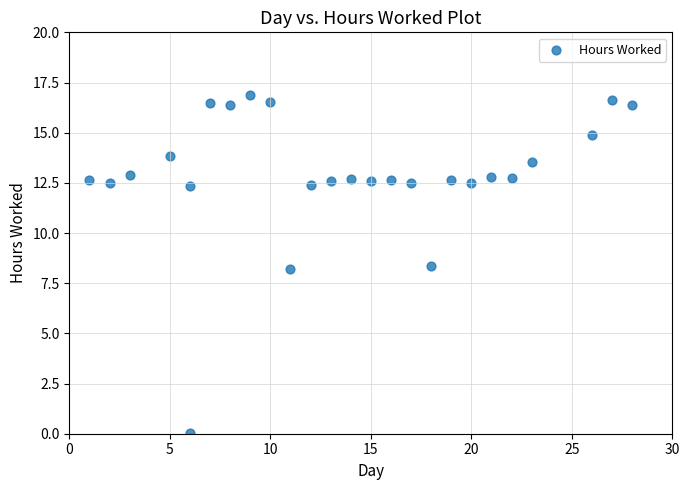

What is the range of X values (max minus min)?

27.0